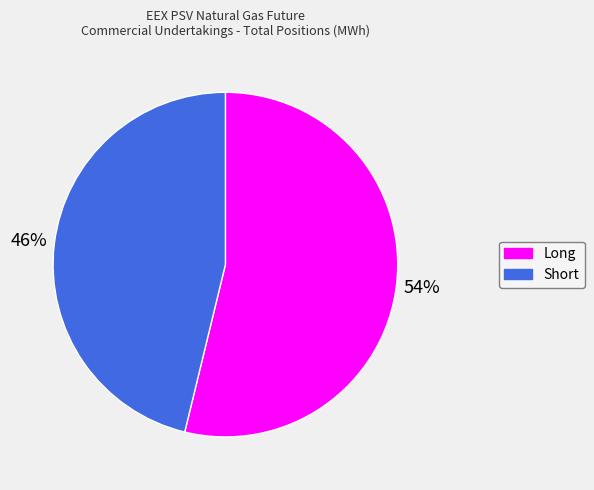

Count the number of slices in the pie.

2